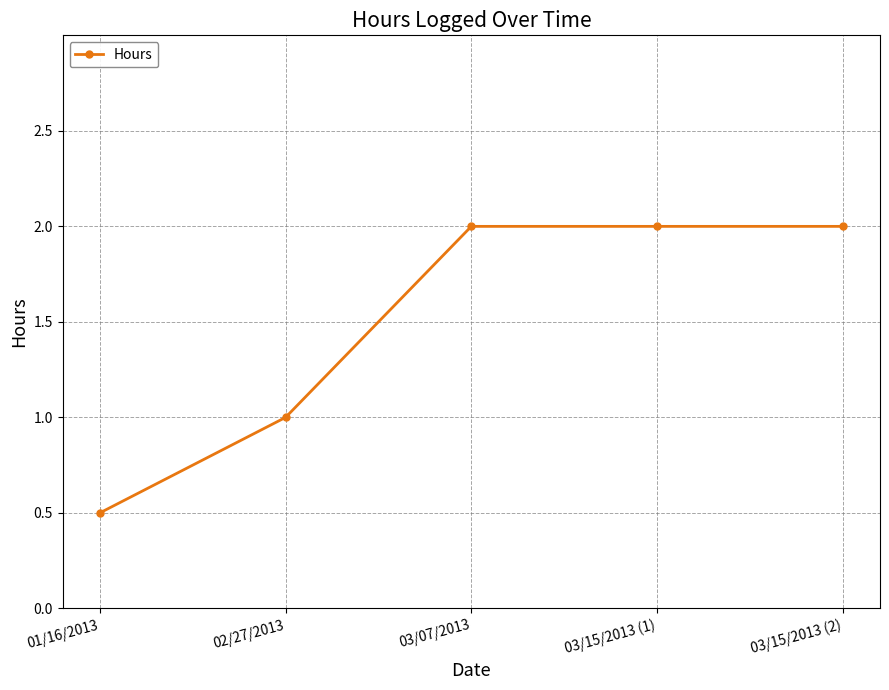

Which category has the lowest value across all series?

01/16/2013